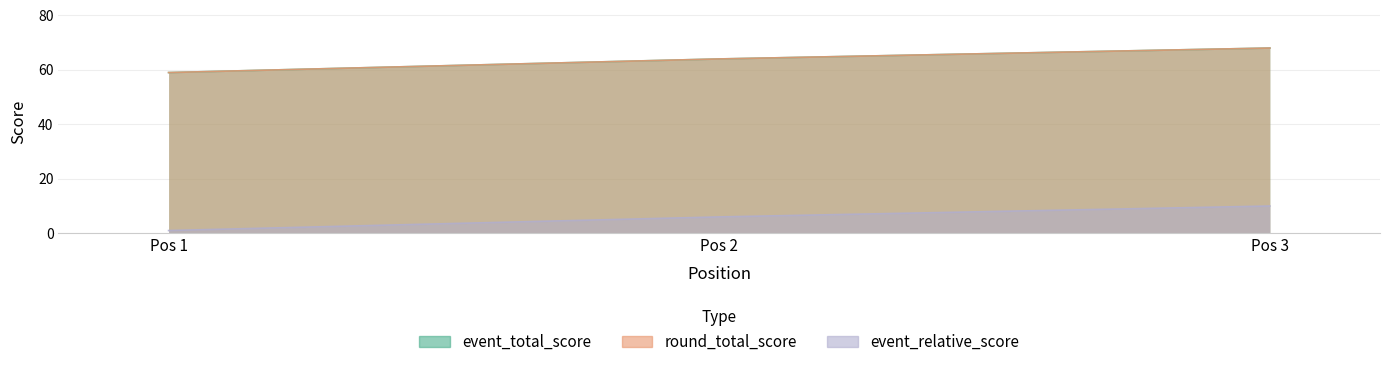

Between Pos 1 and Pos 2, which series saw the biggest shift?

event_total_score